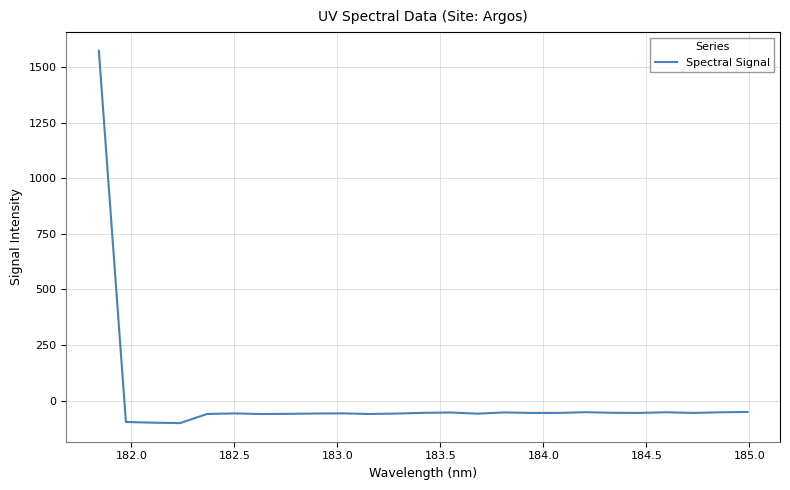

What is the greatest value displayed?

1574.6